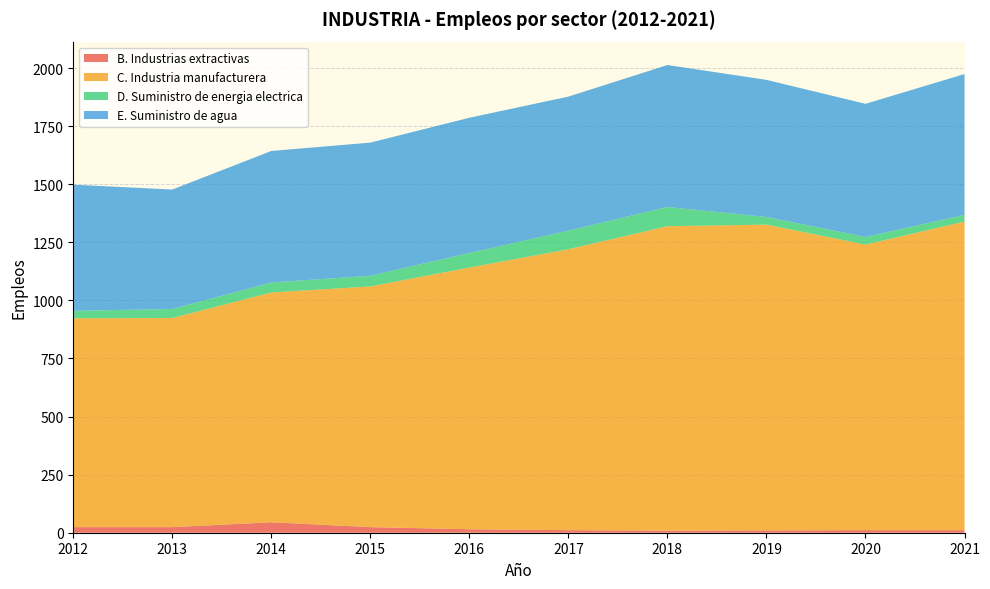

Reading right to left, extract all data points from this chart.

B. Industrias extractivas: 2021=11	2020=11	2019=10	2018=9	2017=11	2016=15	2015=24	2014=45	2013=24	2012=24
C. Industria manufacturera: 2021=1328	2020=1229	2019=1316	2018=1310	2017=1209	2016=1126	2015=1036	2014=989	2013=900	2012=899
D. Suministro de energia electrica: 2021=29	2020=33	2019=33	2018=83	2017=80	2016=63	2015=46	2014=43	2013=39	2012=32
E. Suministro de agua: 2021=606	2020=573	2019=590	2018=611	2017=577	2016=582	2015=573	2014=566	2013=514	2012=543